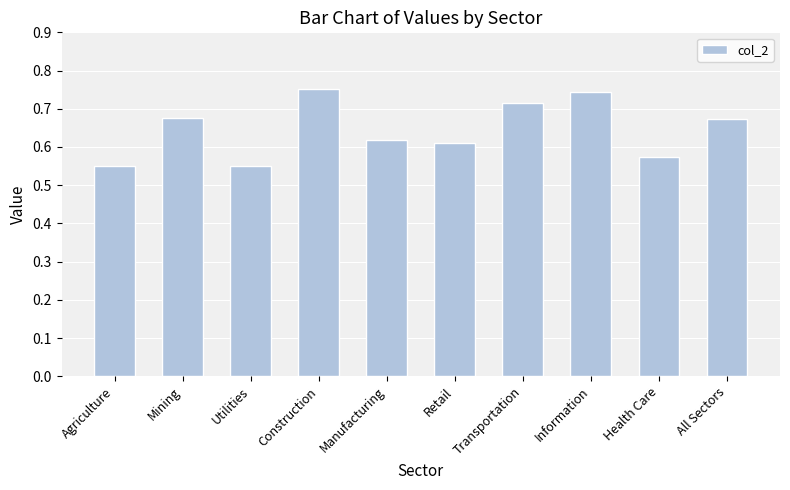

What is the sum of all values?

6.5